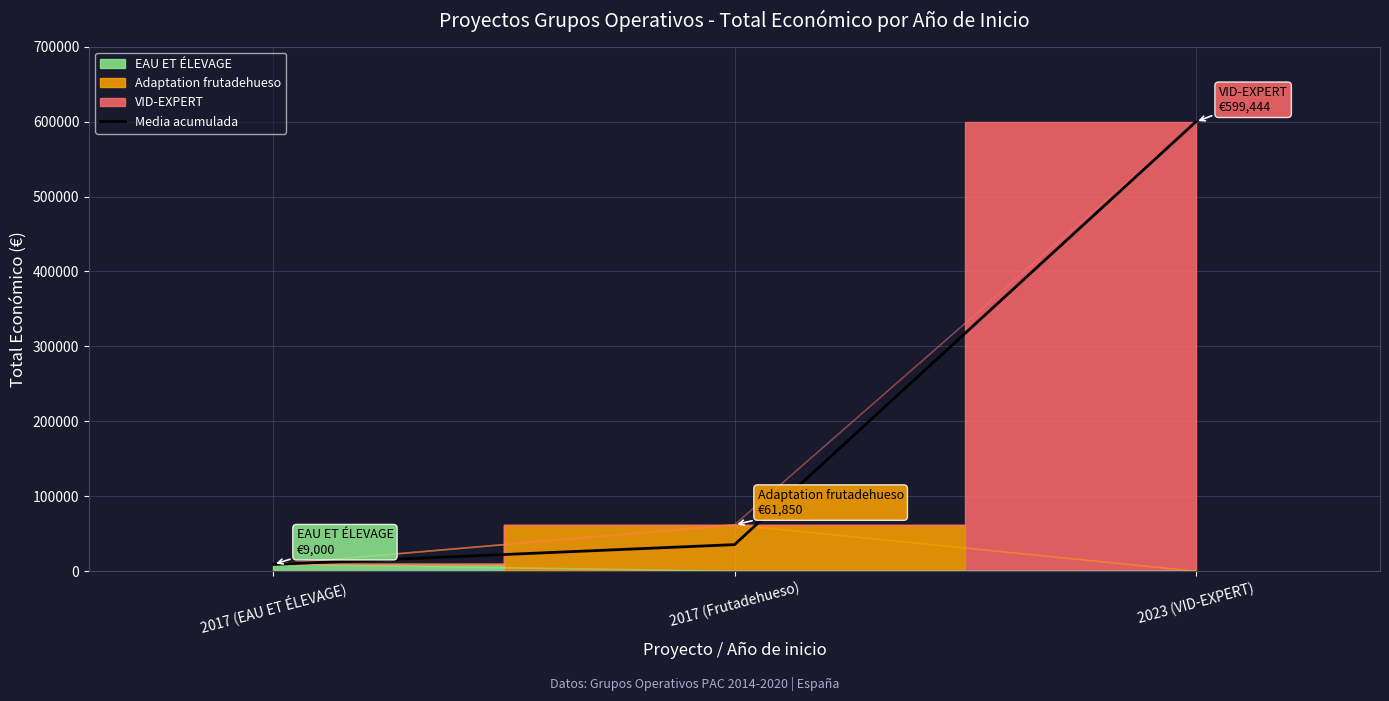

The chart shows a value of 142188 at 2023 (VID-EXPERT). True or false?

False